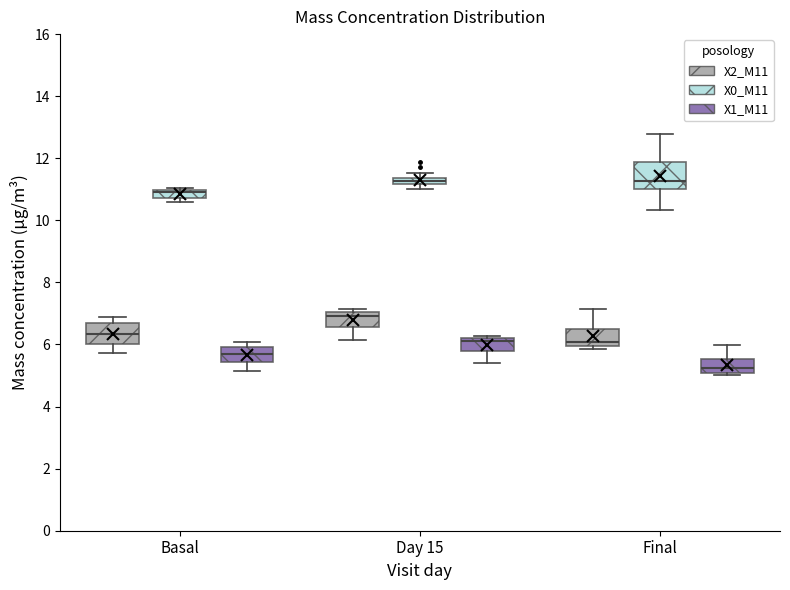

Where is the upper edge of the box for Day 15 (X0_M11) on the y-axis? The values are not printed on the chart, so give them approximately, as read against the axis.

11.4